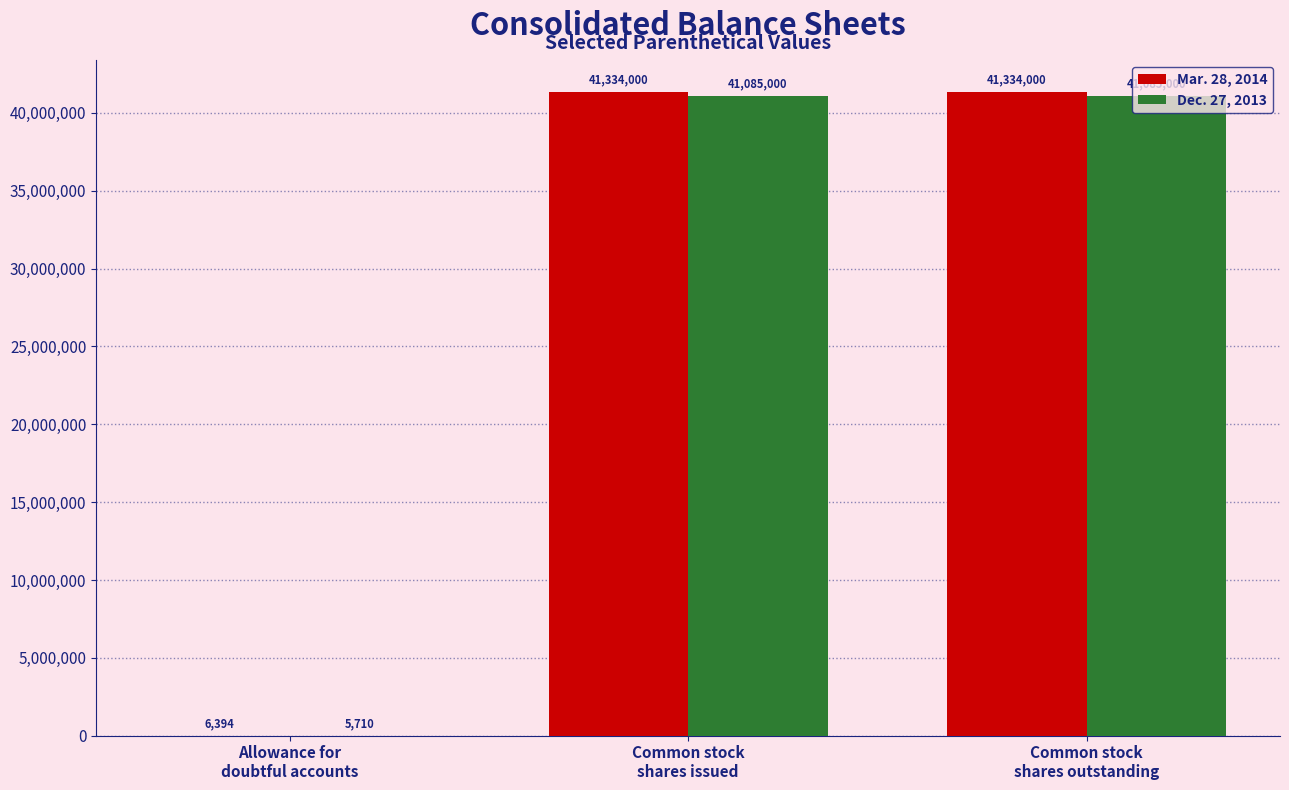

What is the sum of all Mar. 28, 2014 values?

82674394